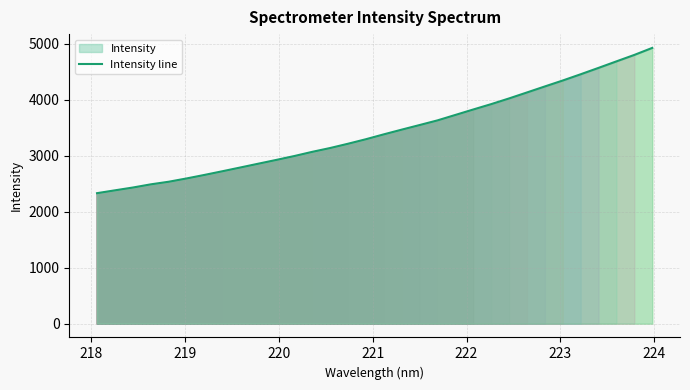

Count the number of data series in this chart.

1